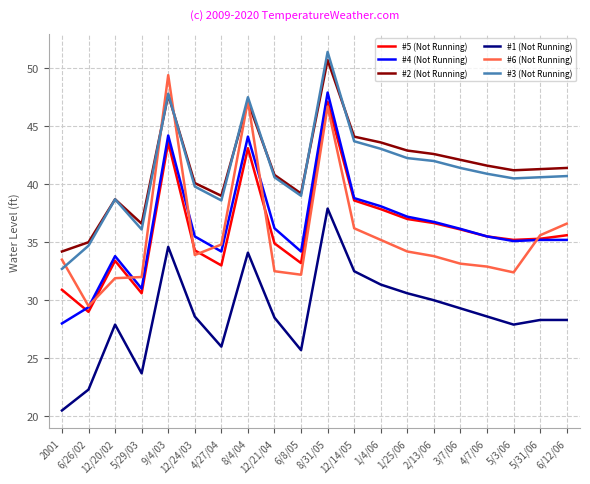

Where does the #6 (Not Running) series first go above 33?

2001